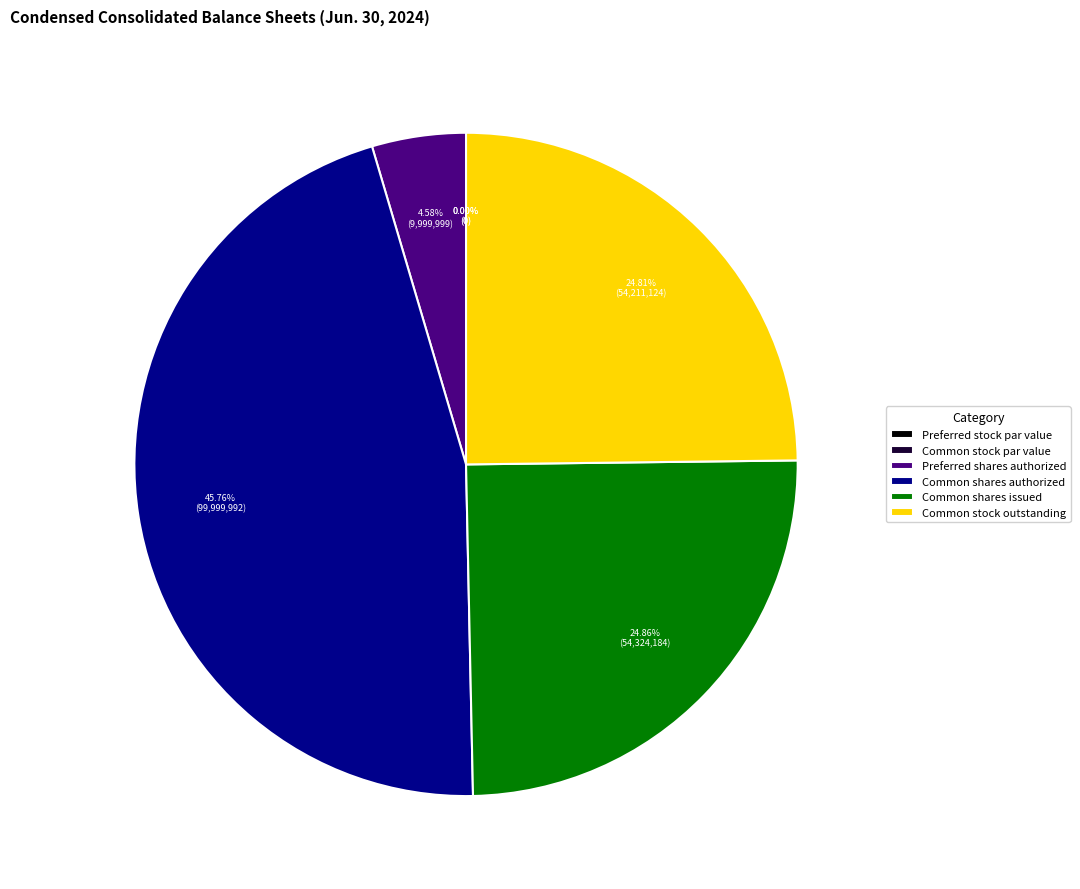

What percentage do Preferred shares authorized and Preferred shares issued together represent?

4.6%